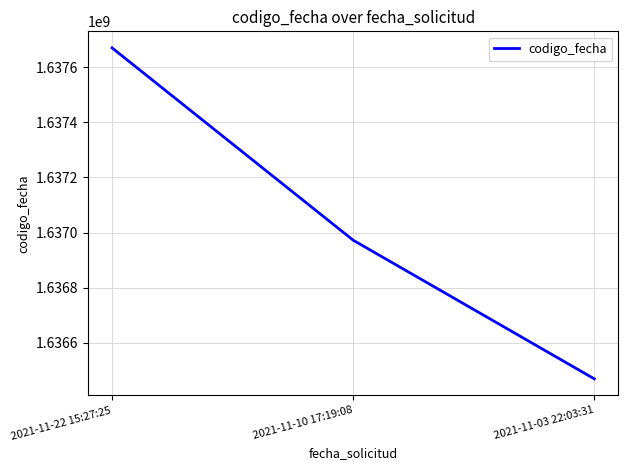

What is the change in value from 2021-11-10 17:19:08 to 2021-11-03 22:03:31?

-502632